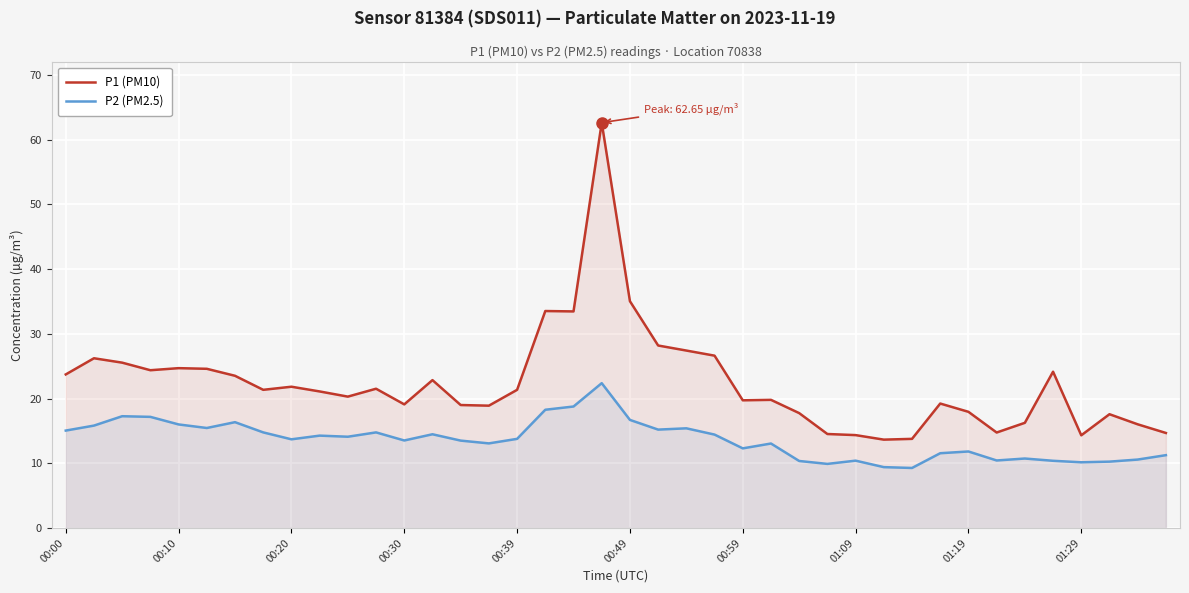

What is the difference between the highest and lowest values at 15?

5.8